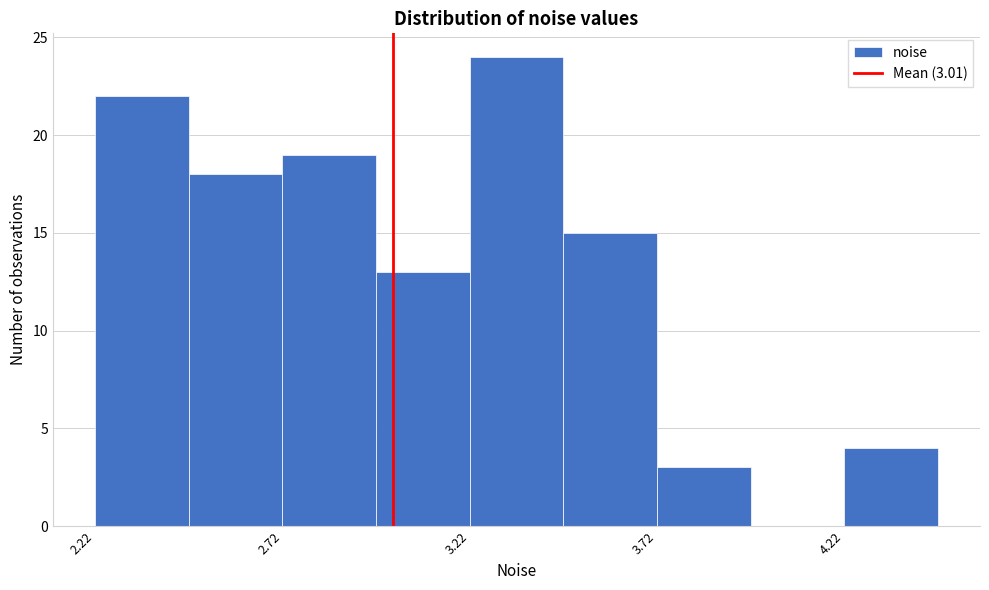

Which range on the x-axis has the tallest bar?

3.20 to 3.45